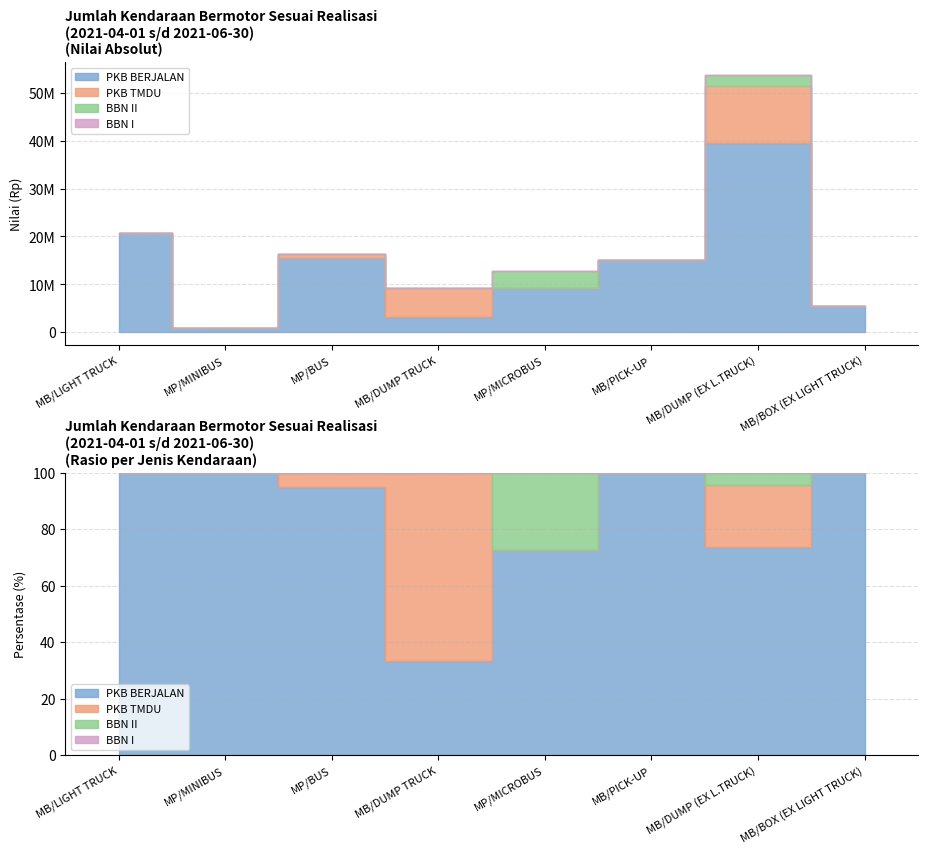

Rank the series by their maximum value, from highest to lowest.

PKB BERJALAN, PKB TMDU, BBN II, BBN I